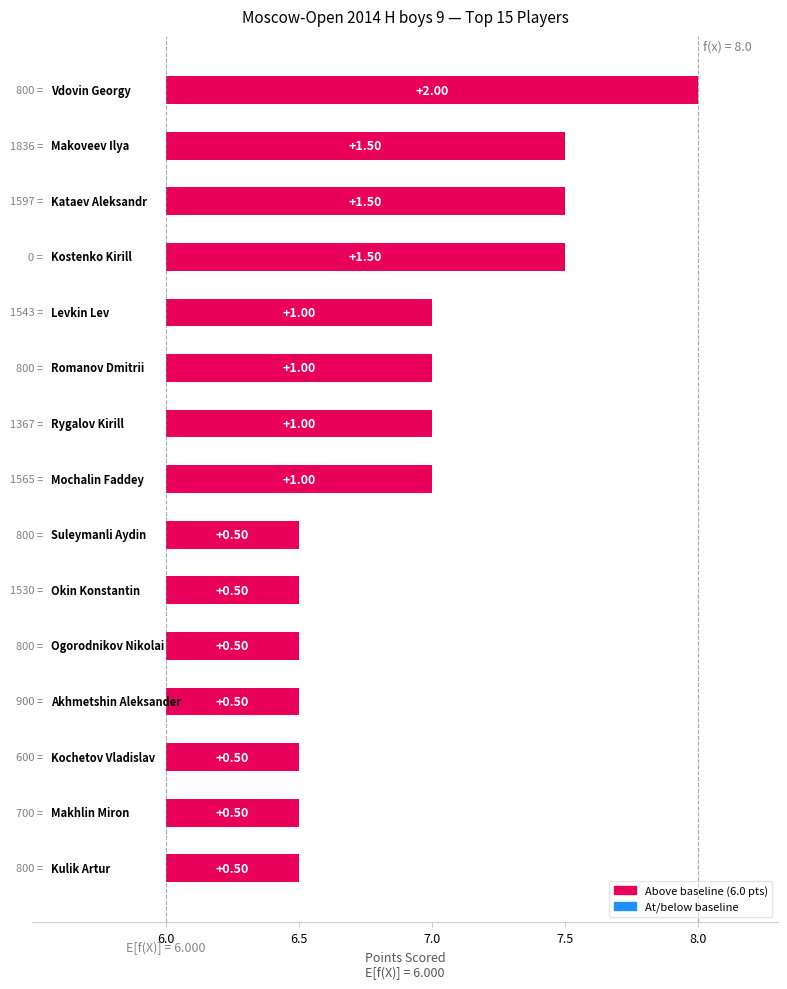

Which label corresponds to the smallest value in the chart?

Suleymanli Aydin